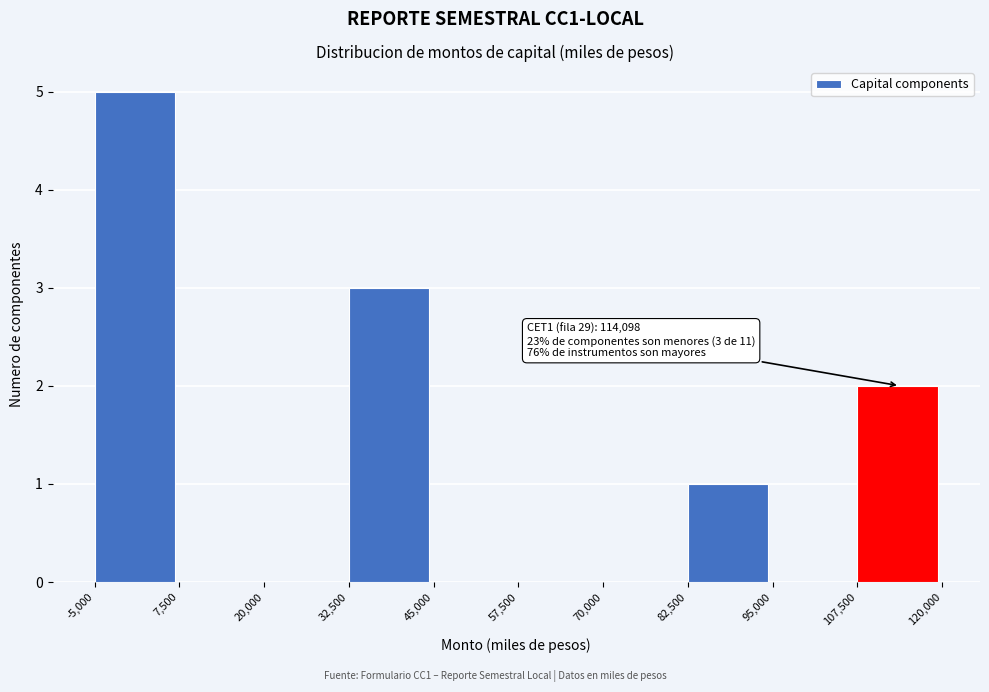

Which range on the x-axis has the tallest bar?

-5,000 to 7,500